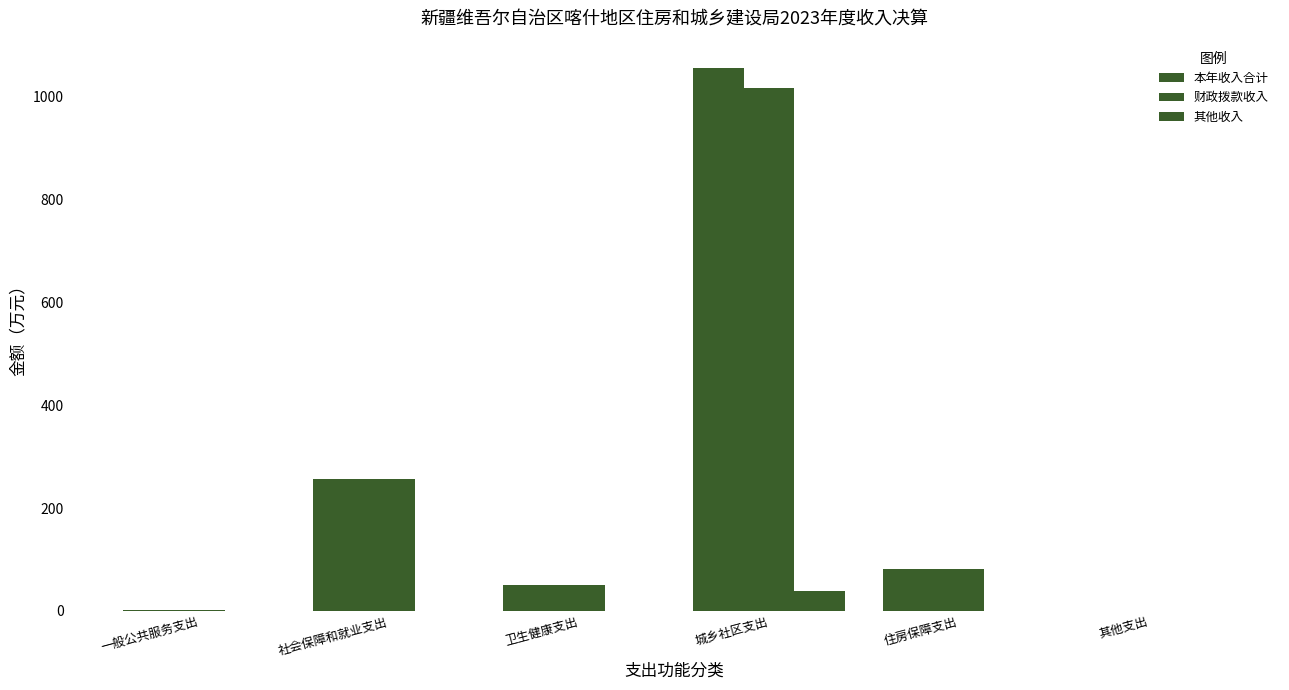

How many distinct data groups are displayed?

3